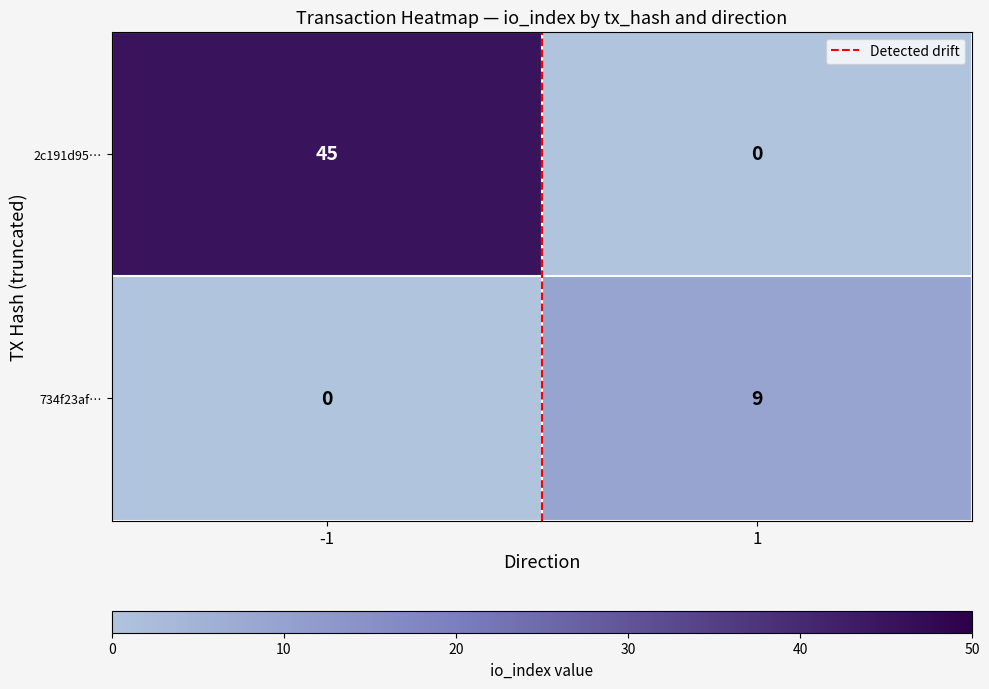

What is the sum of all 734f23af… values?

9